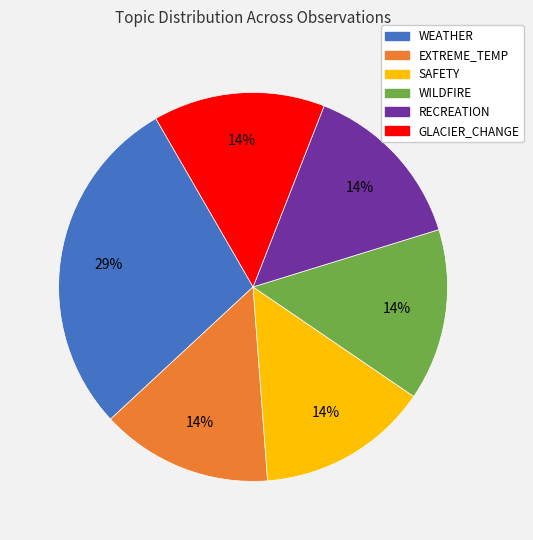

Approximately how many times larger is the value at GLACIER_CHANGE compared to WILDFIRE?

1.0